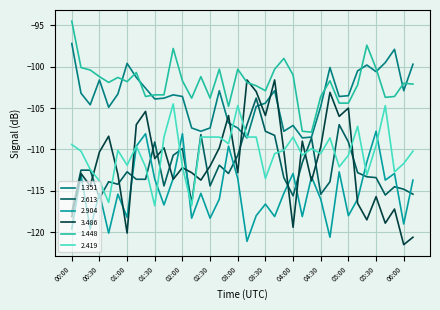

Which series has the largest total across all categories?

1.448